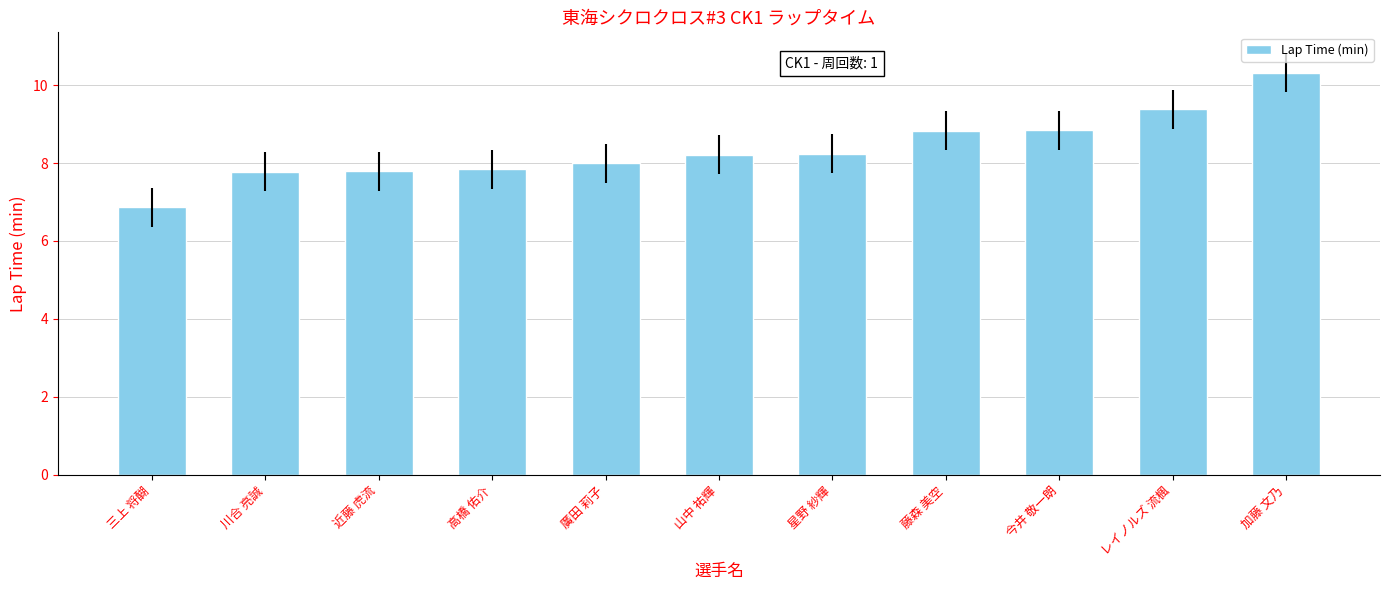

How many bars are there in total?

11